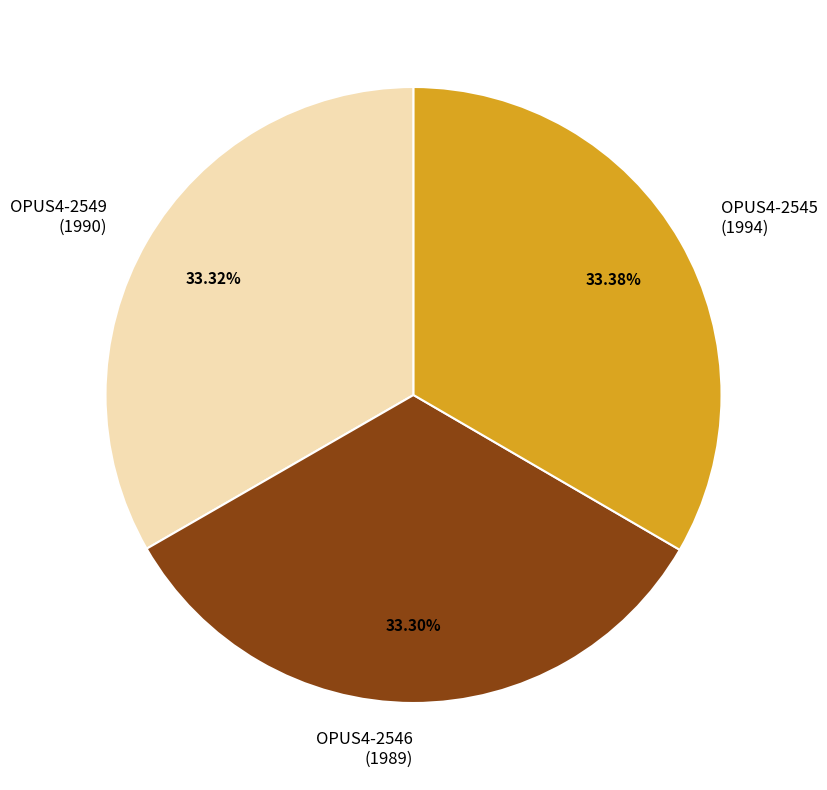

Do OPUS4-2546 (1989) and OPUS4-2545 (1994) together represent more than half of the pie?

Yes